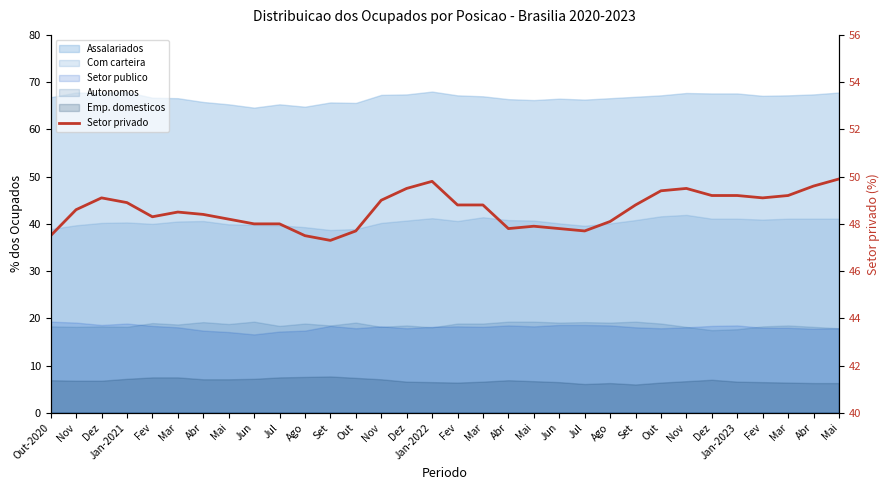

How many categories are shown in the chart?

32